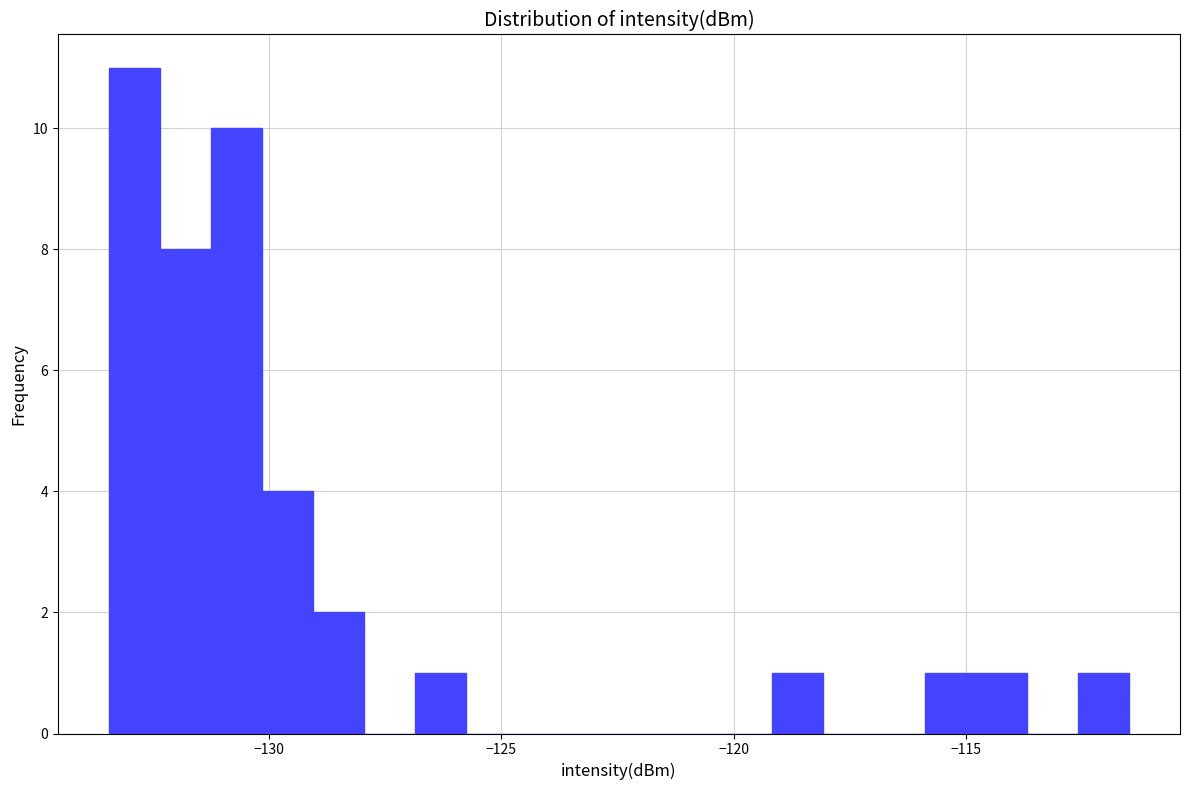

Read against the x-axis, roughly where is the centre of the tallest bar?

-133.0